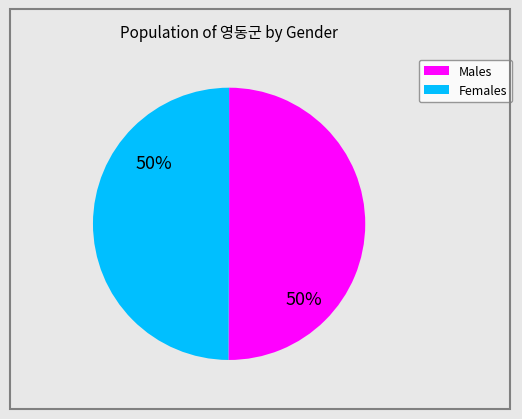

Count the number of slices in the pie.

2